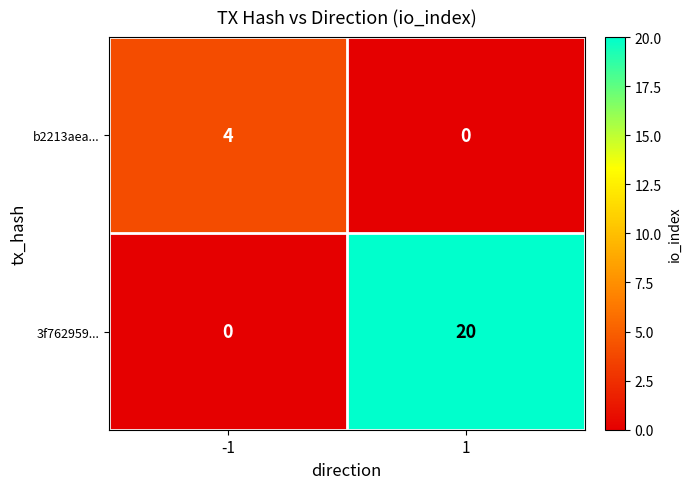

At how many categories does at least one series exceed 19?

1